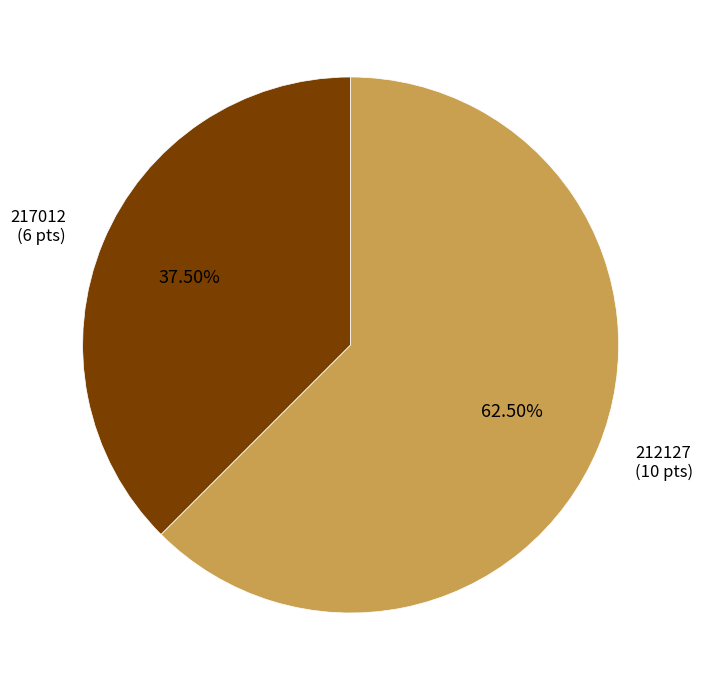

Rank the categories by value from highest to lowest.

212127, 217012